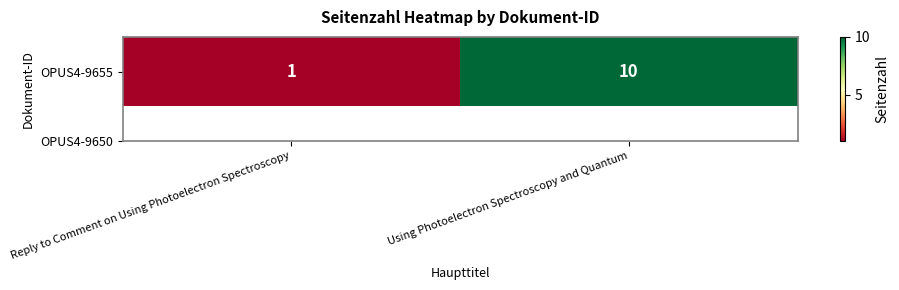

Which label corresponds to the largest value in the chart?

Using Photoelectron Spectroscopy and Quantum